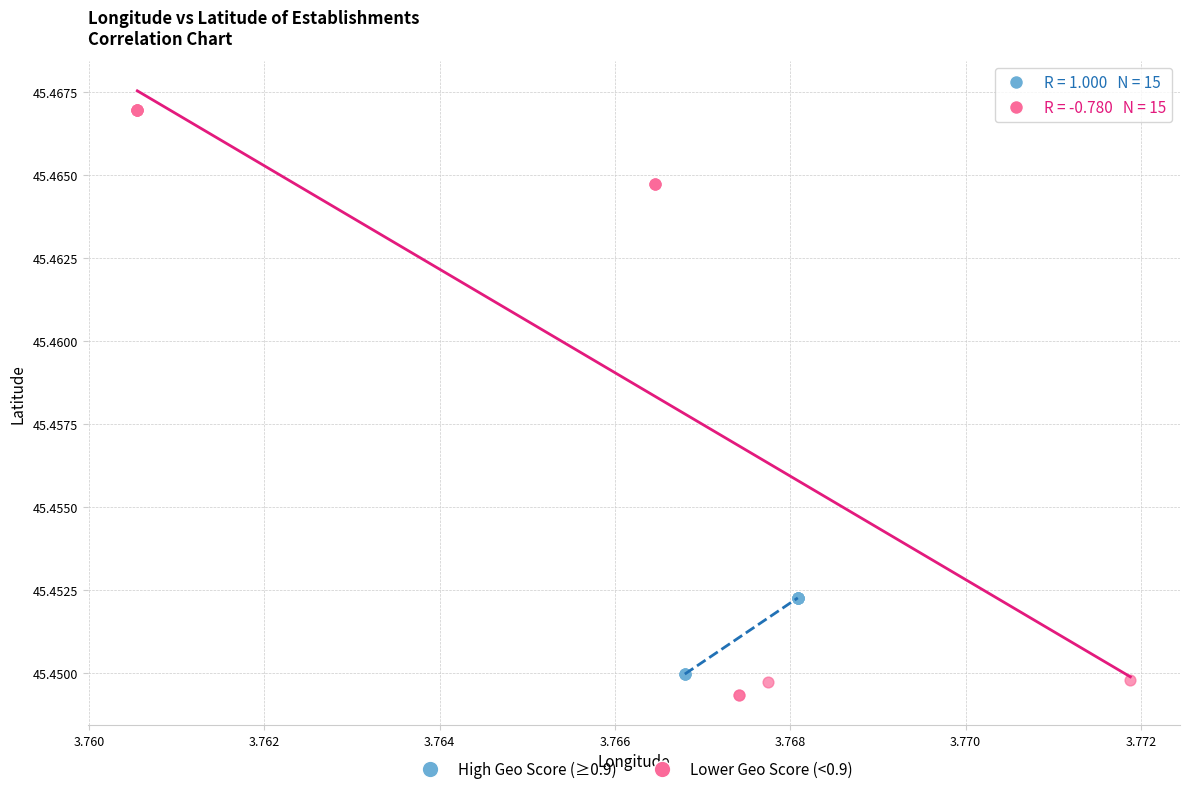

Which series reaches the maximum Y coordinate?

Lower Geo Score (<0.9)